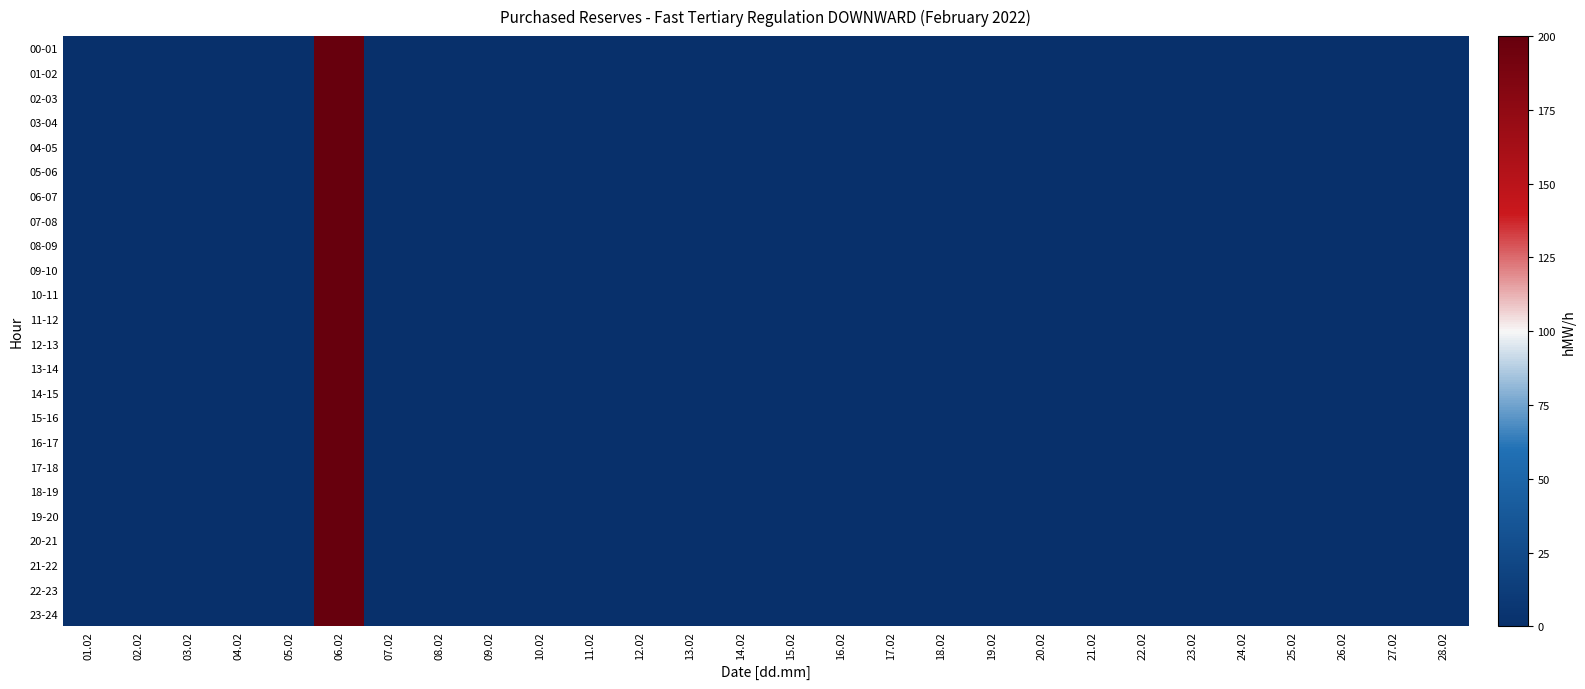

Which category has the lowest value across all series?

01.02